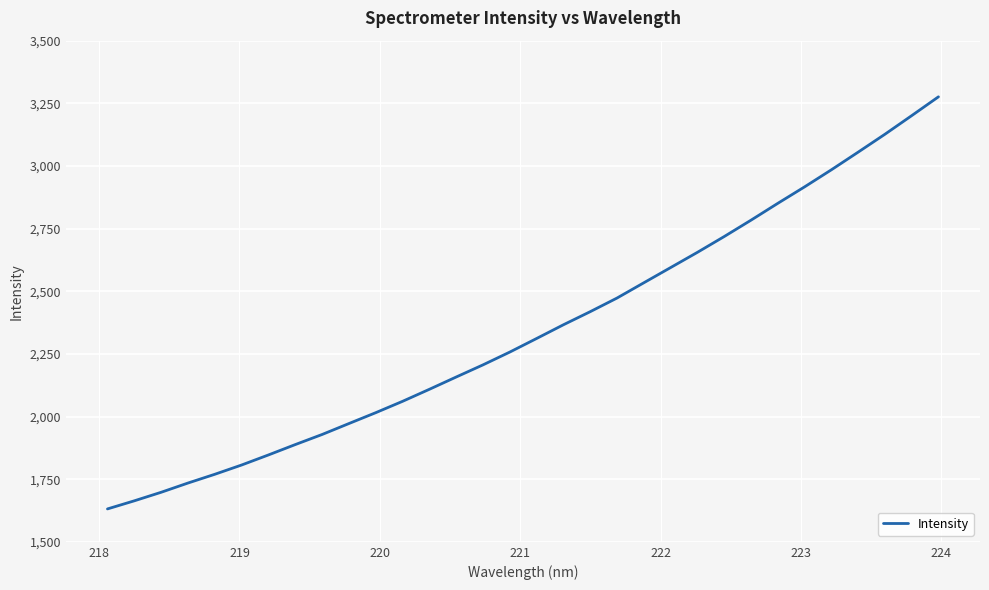

What is the difference between the maximum and minimum values?

1644.6